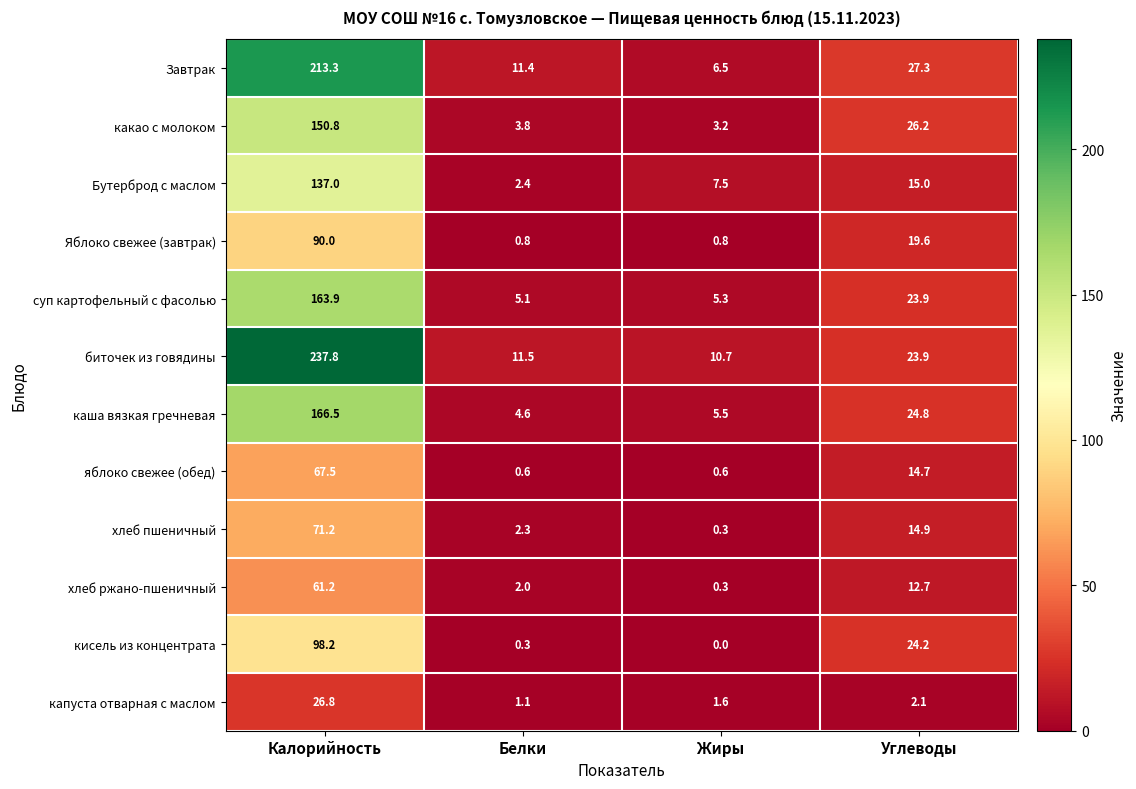

True or false: хлеб ржано-пшеничный has a value of 61.2 at Калорийность.

True